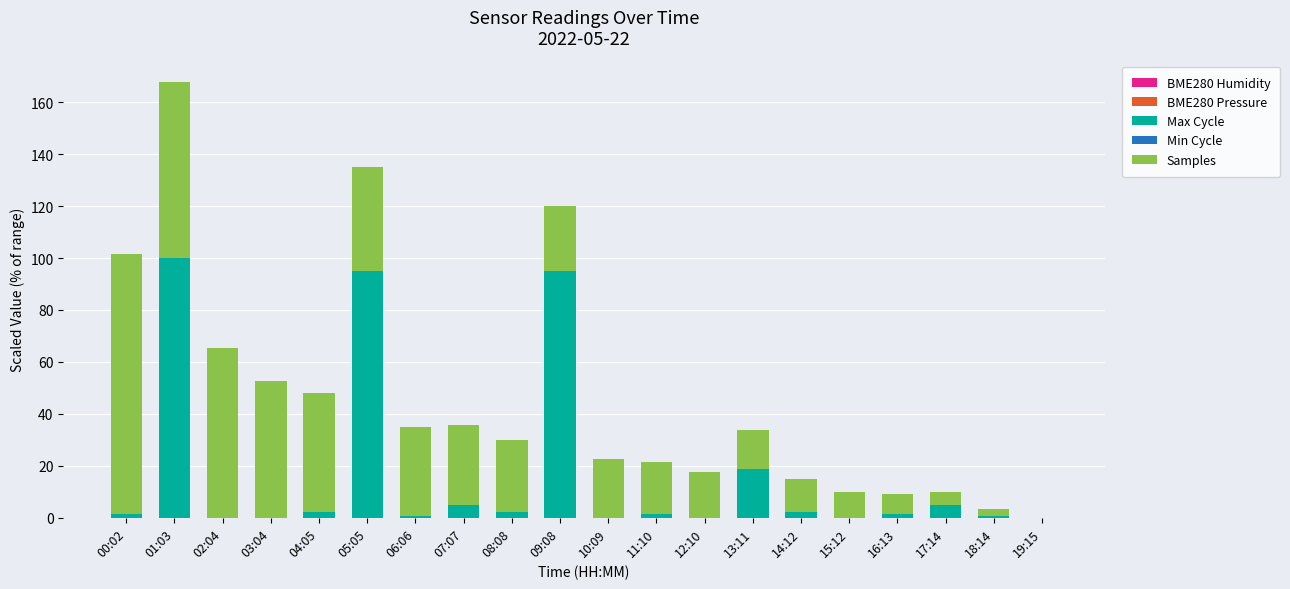

What is the maximum value for Max Cycle?

100.0